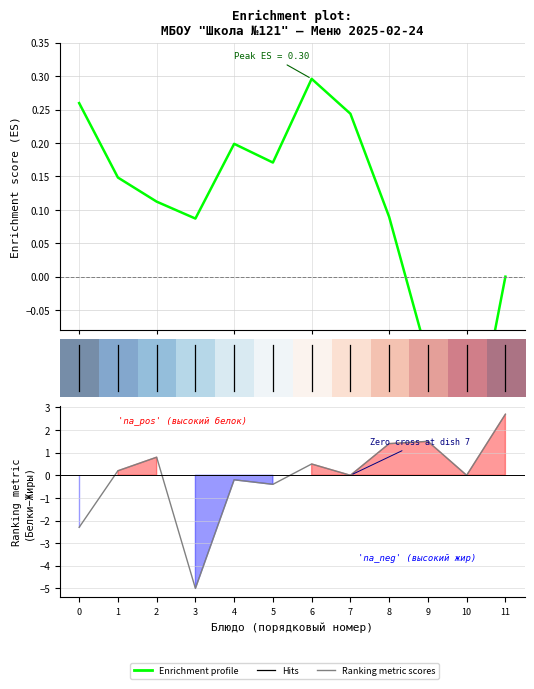

What is the total value across all series at 1?

0.4